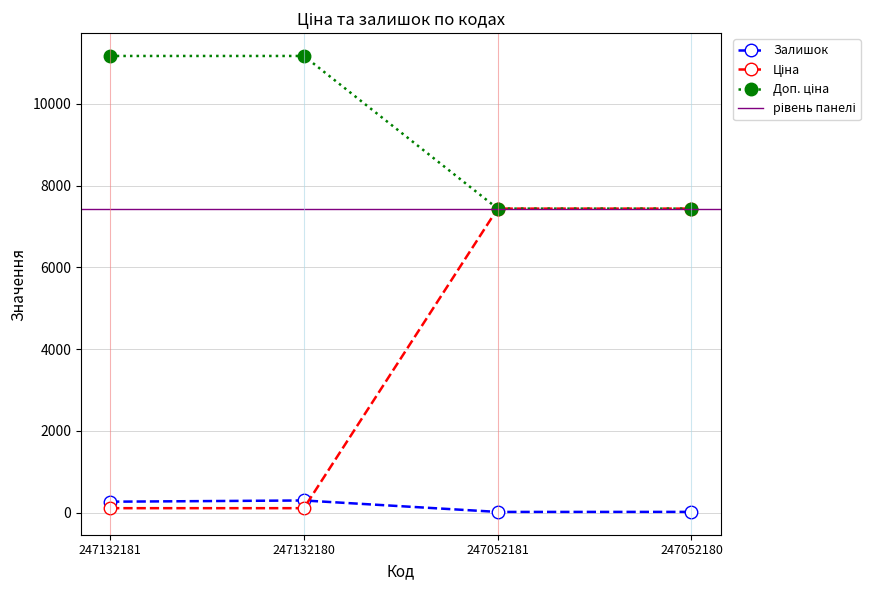

True or false: Ціна and Залишок intersect in this chart.

False